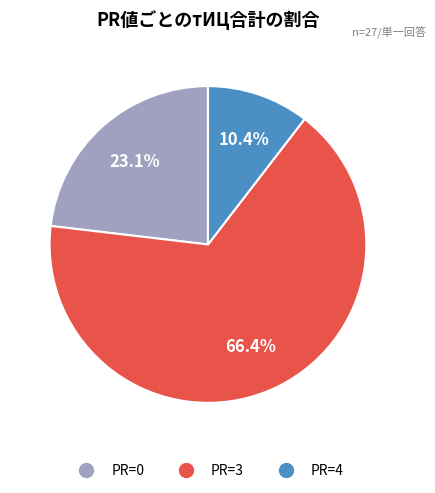

Does any single category account for the majority?

Yes